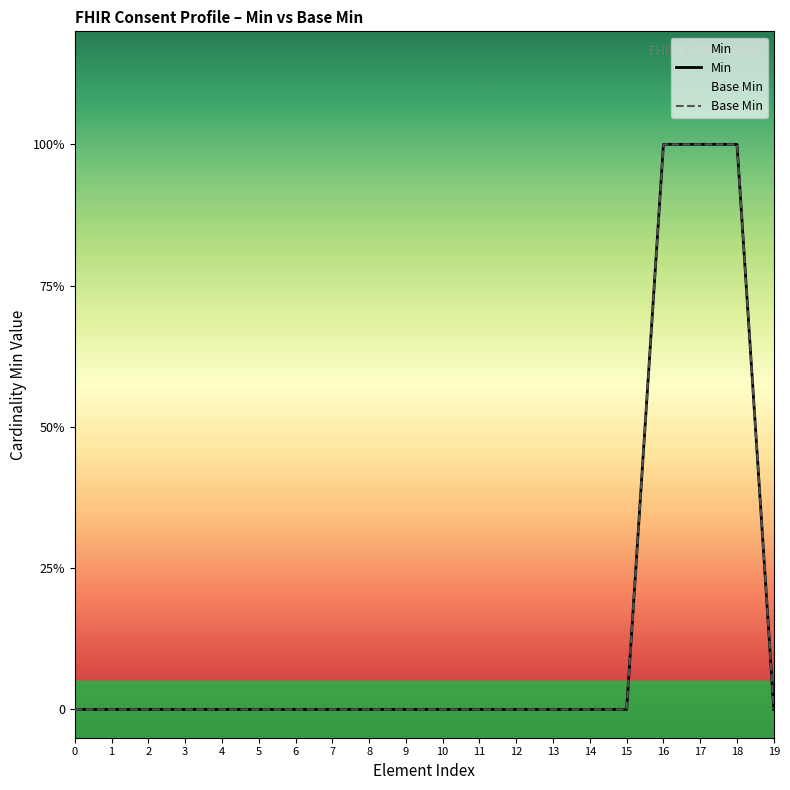

Is it true that Min equals 0 at 19?

True